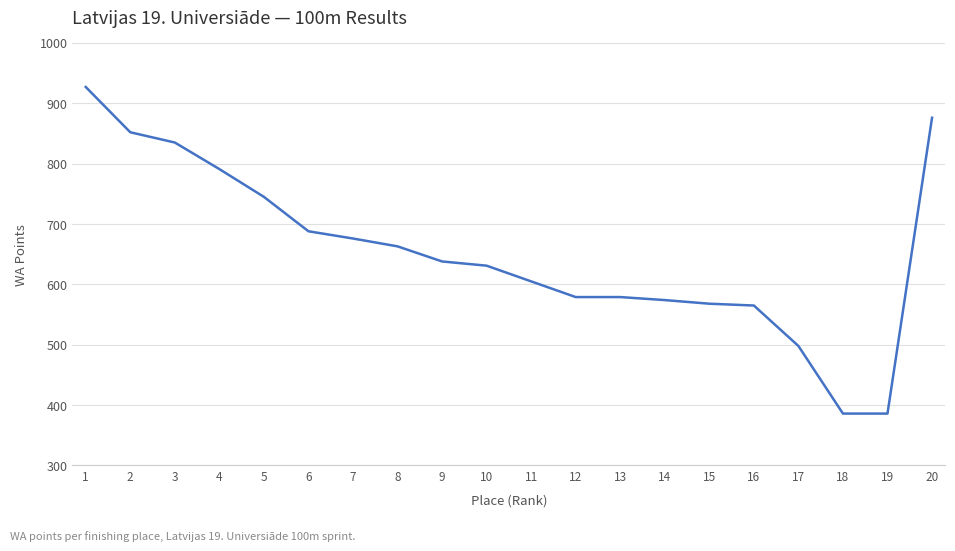

What is the approximate value at 9, to the nearest 10?

640